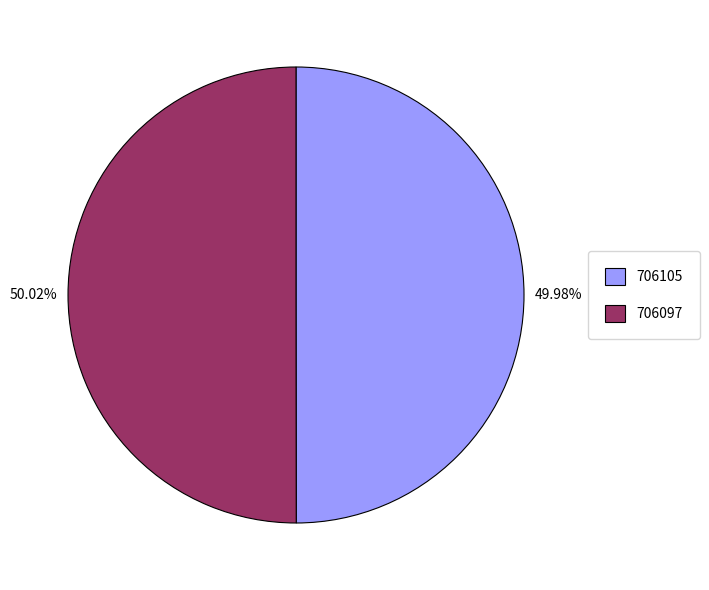

Does any single category account for the majority?

Yes